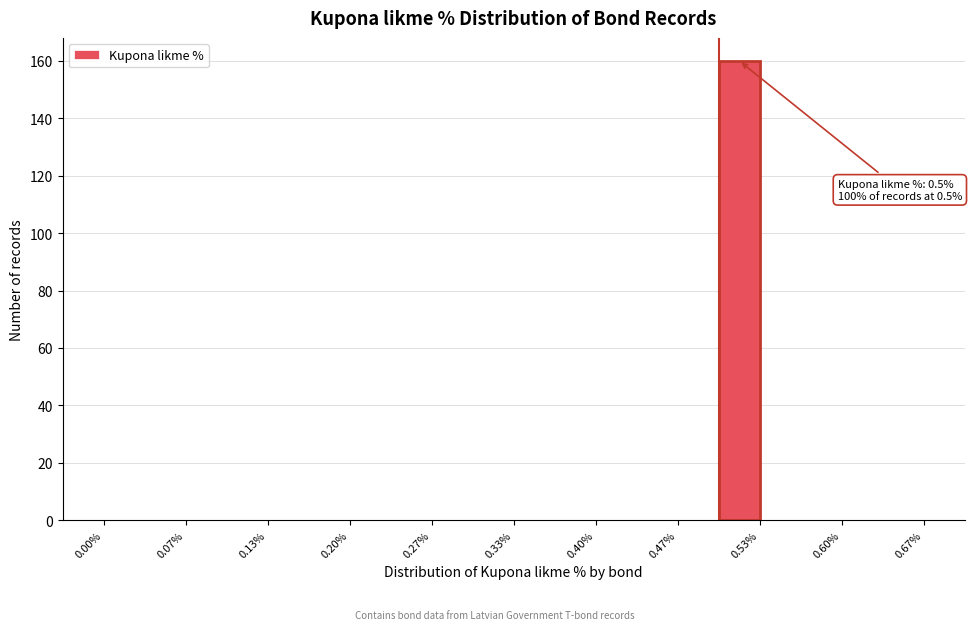

Around what value on the x-axis is the tallest bar? Give the approximate position of its centre, as read against the axis.

0.52